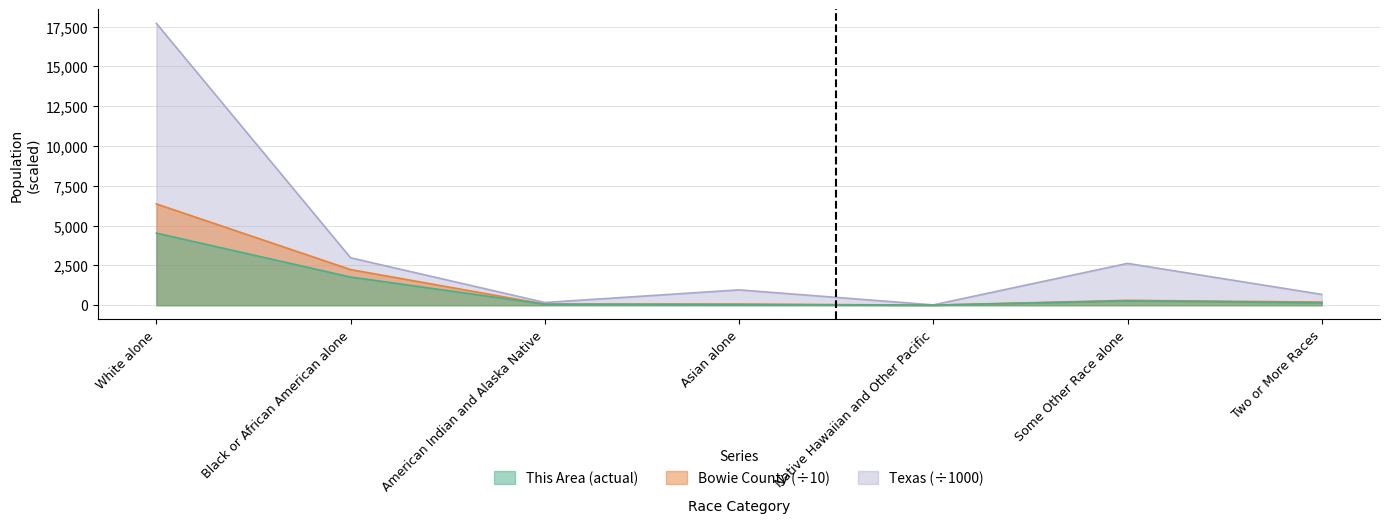

True or false: Bowie County has a value of 307.7 at Some Other Race alone.

True